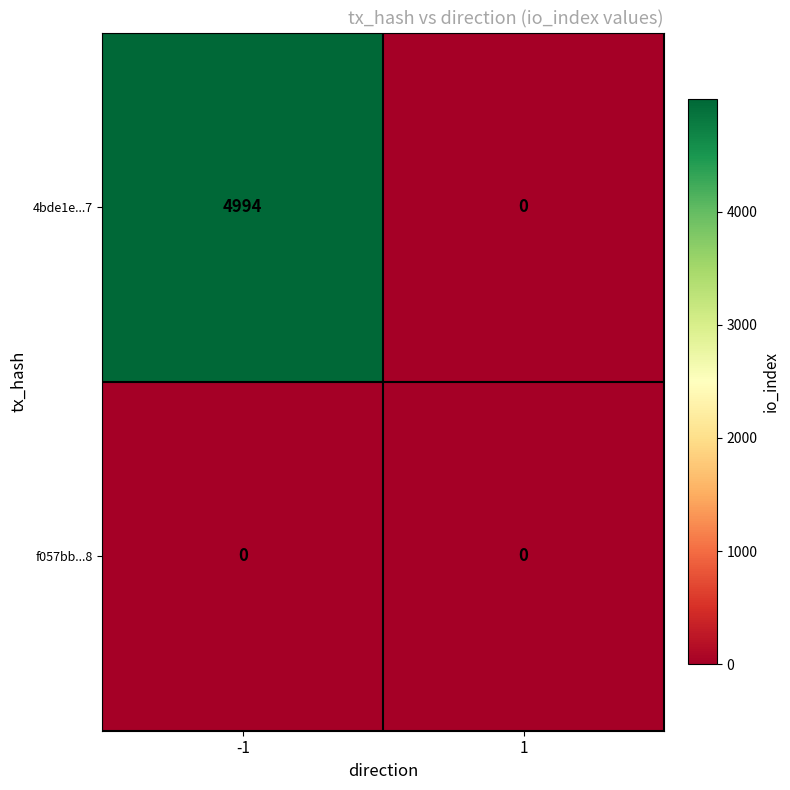

At how many categories does at least one series exceed 900?

1